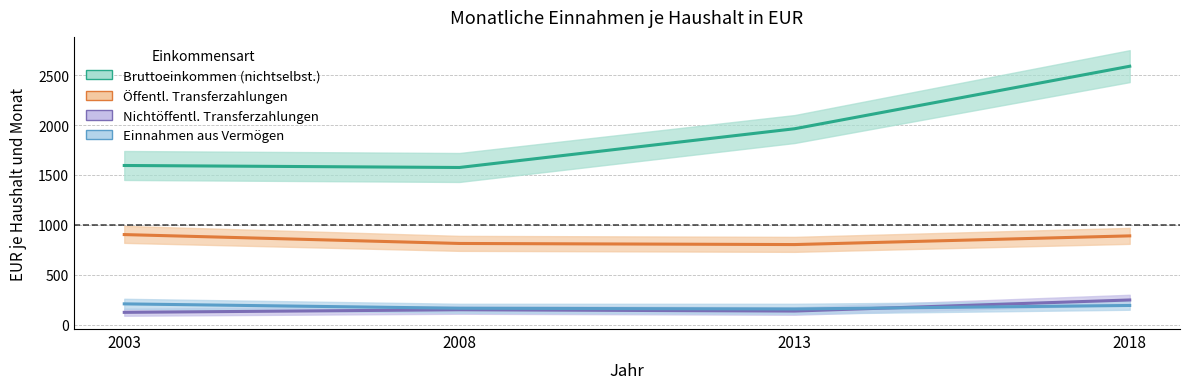

Between 2008 and 2018, which series saw the biggest shift?

Bruttoeinkommen aus nichtselbststaendiger Arbeit